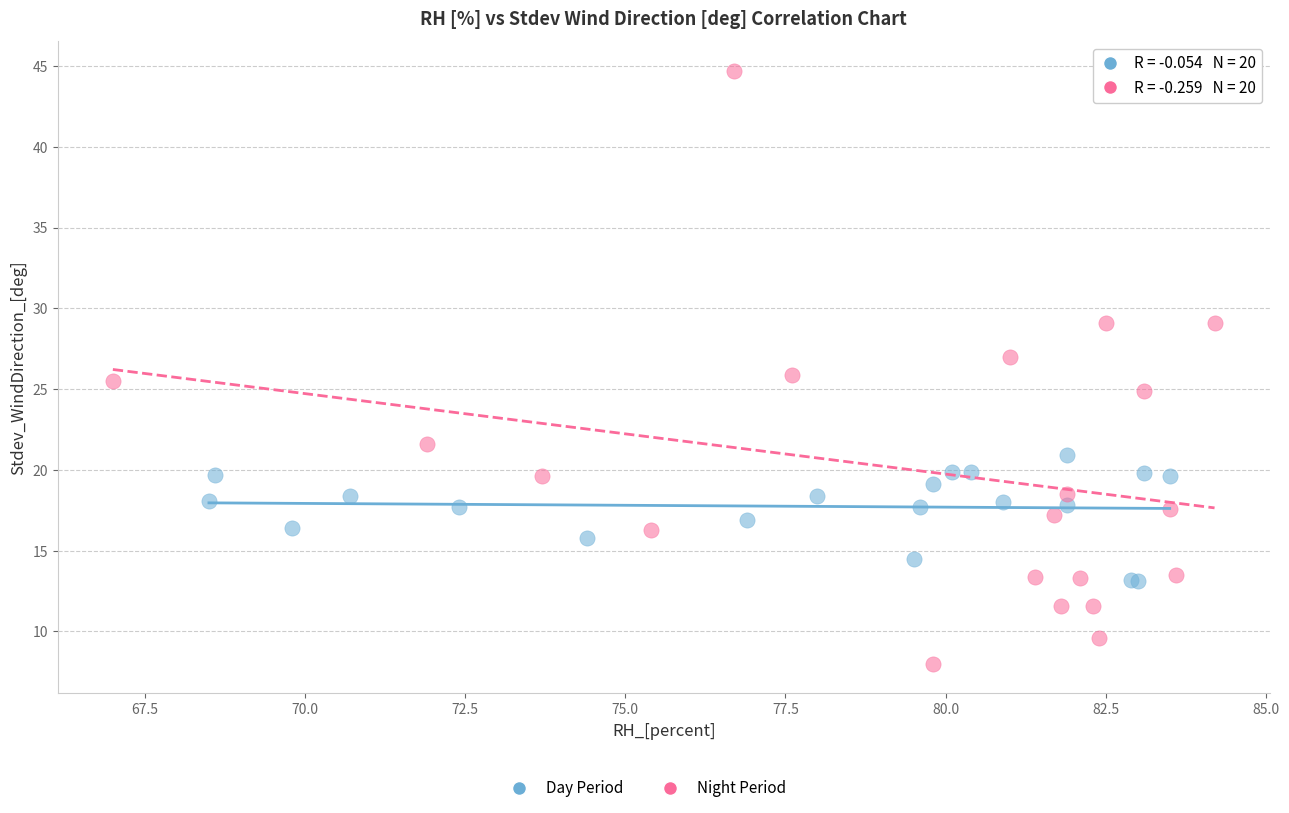

Which series reaches the minimum Y coordinate?

Night Period